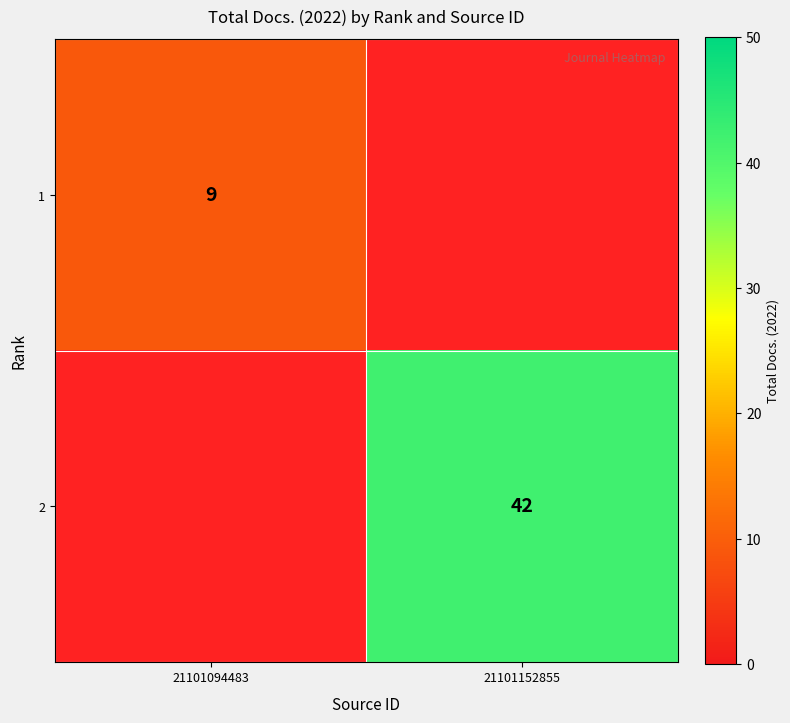

The value of 2 at 21101152855 is 42. True or false?

True